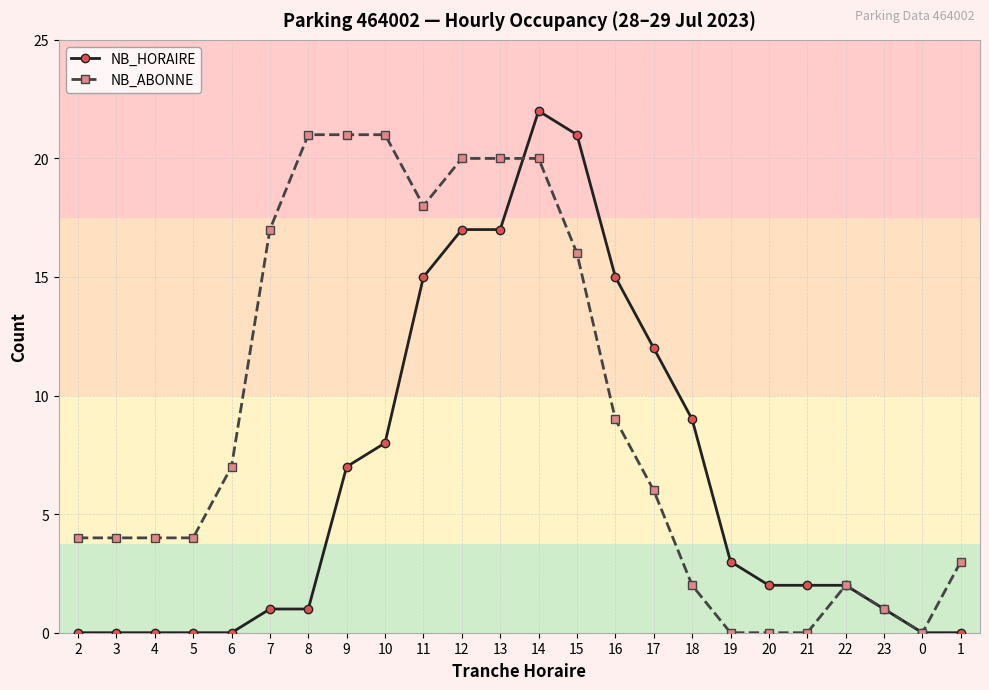

What is the total value across all series at 11?

33